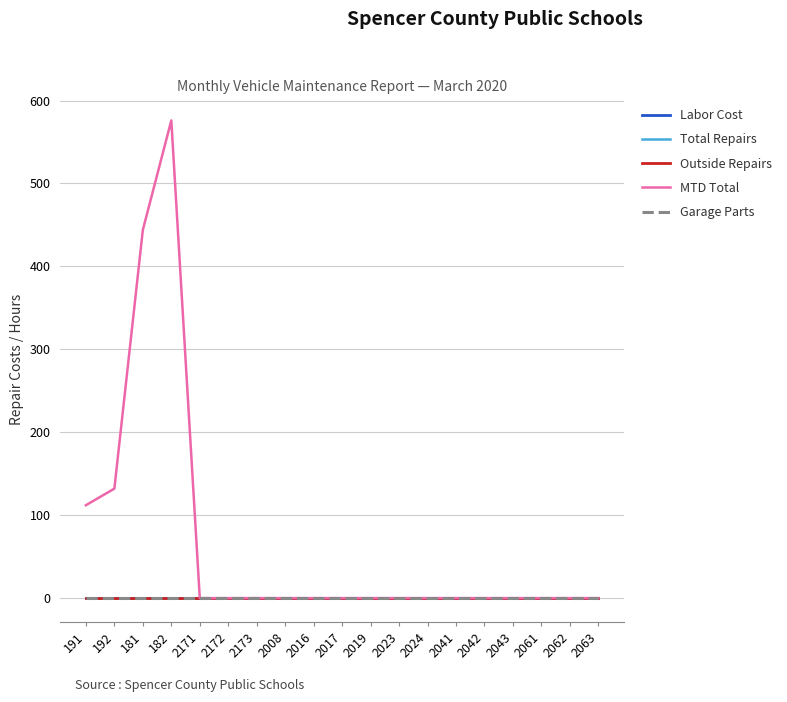

Rank the categories by Labor Cost value from highest to lowest.

191, 192, 181, 182, 2171, 2172, 2173, 2008, 2016, 2017, 2019, 2023, 2024, 2041, 2042, 2043, 2061, 2062, 2063